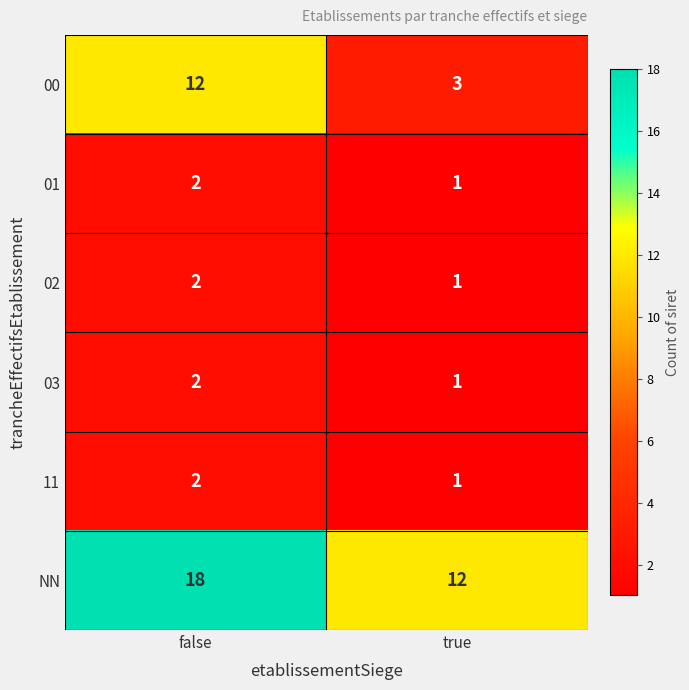

Which series changed the most between false and true?

00